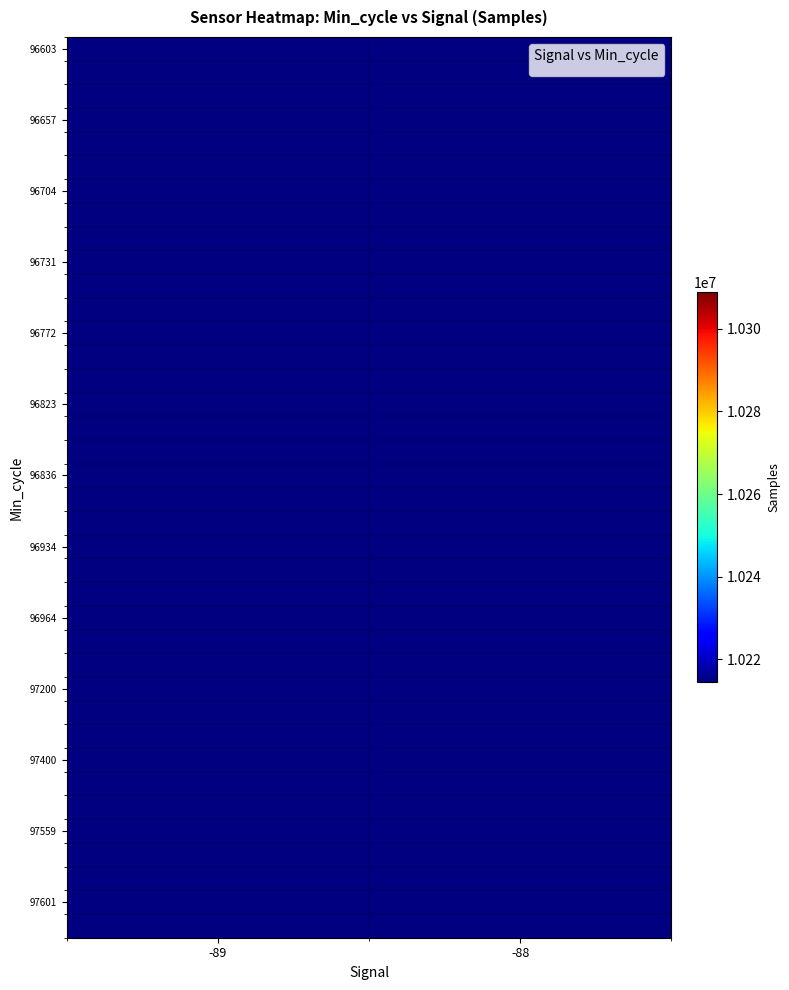

Which label corresponds to the smallest value in the chart?

-89